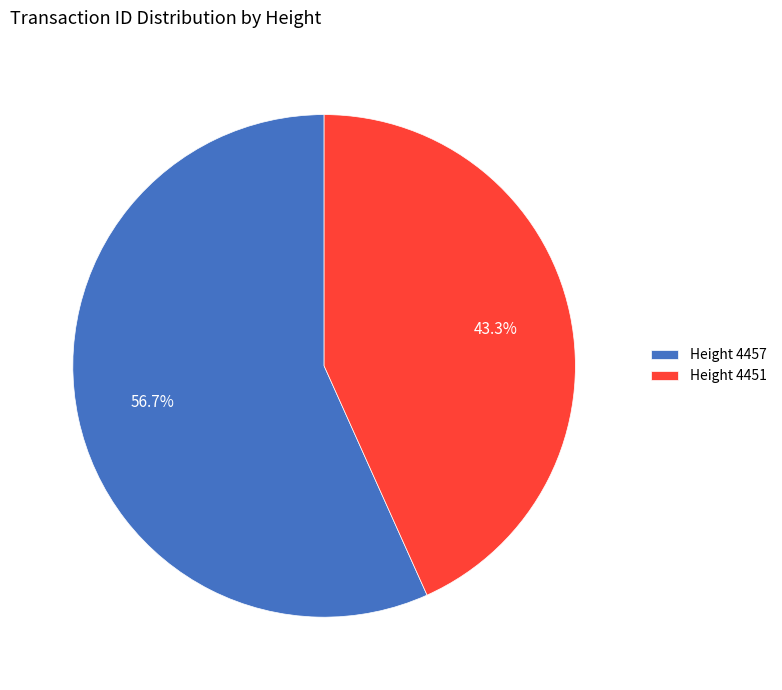

Is there a majority slice in this chart?

Yes